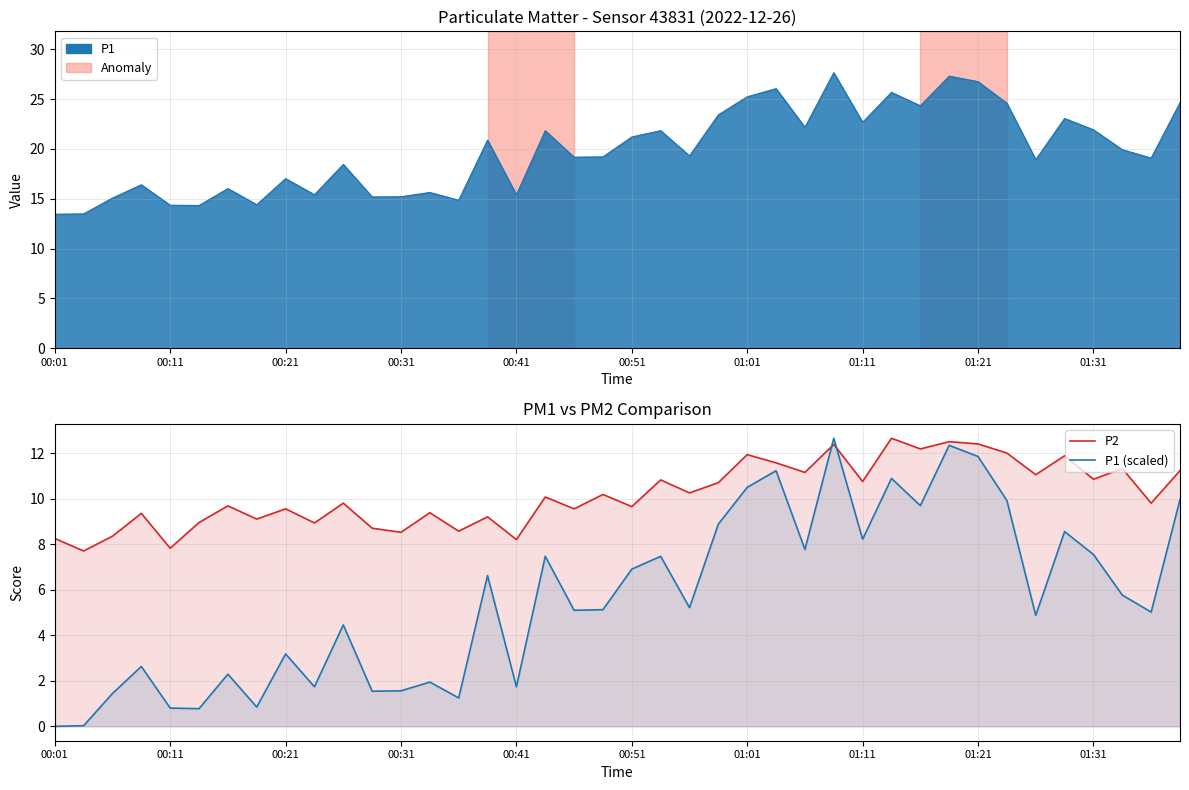

Which series has the largest total across all categories?

P2